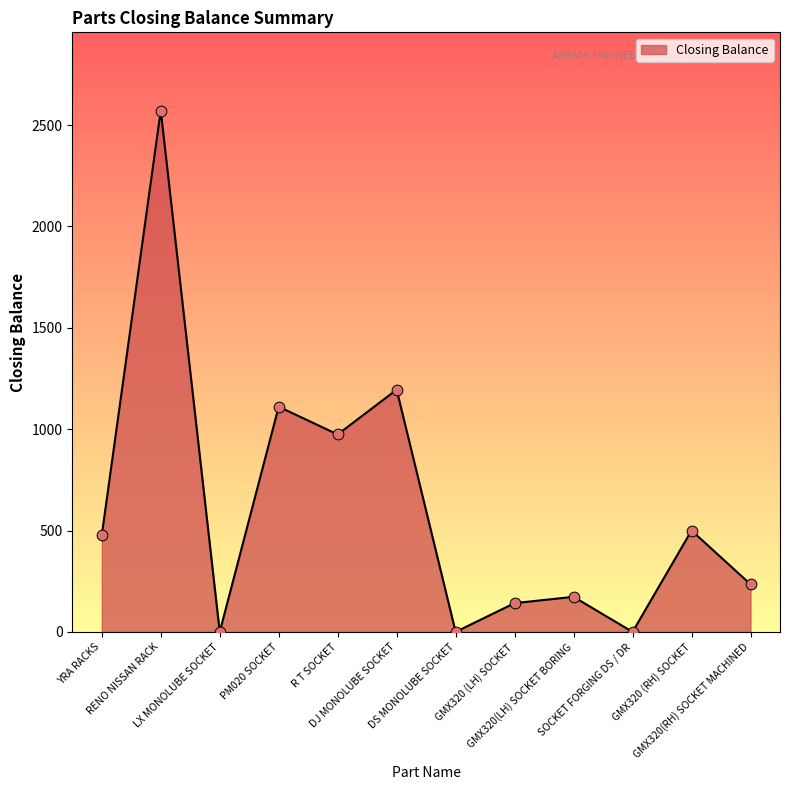

What is the change in value from LX MONOLUBE SOCKET to GMX320(RH) SOCKET MACHINED?

+235